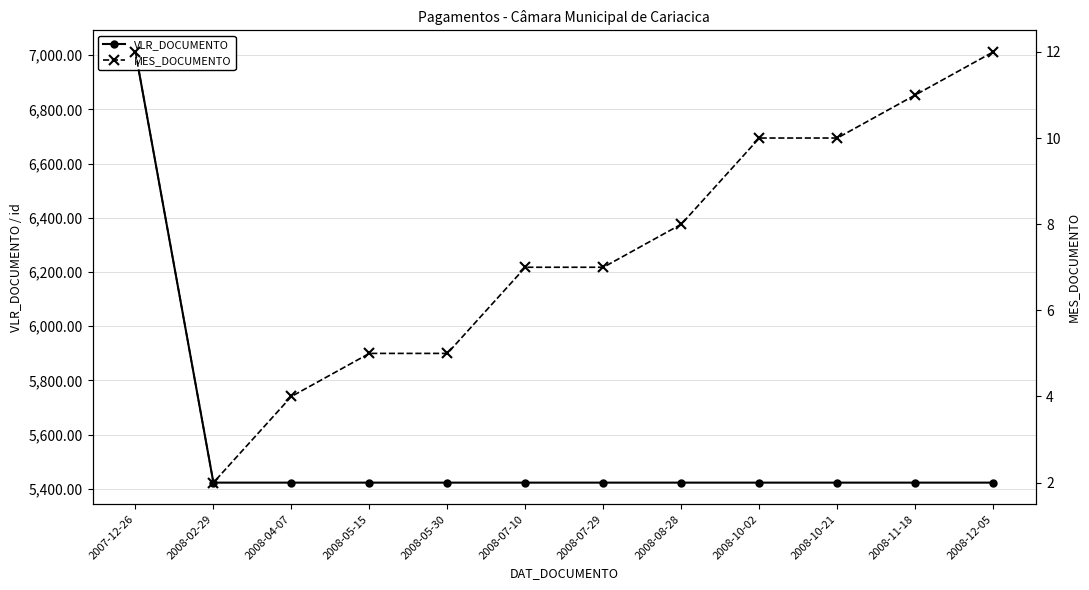

At which category does the chart reach its peak across all series?

2007-12-26